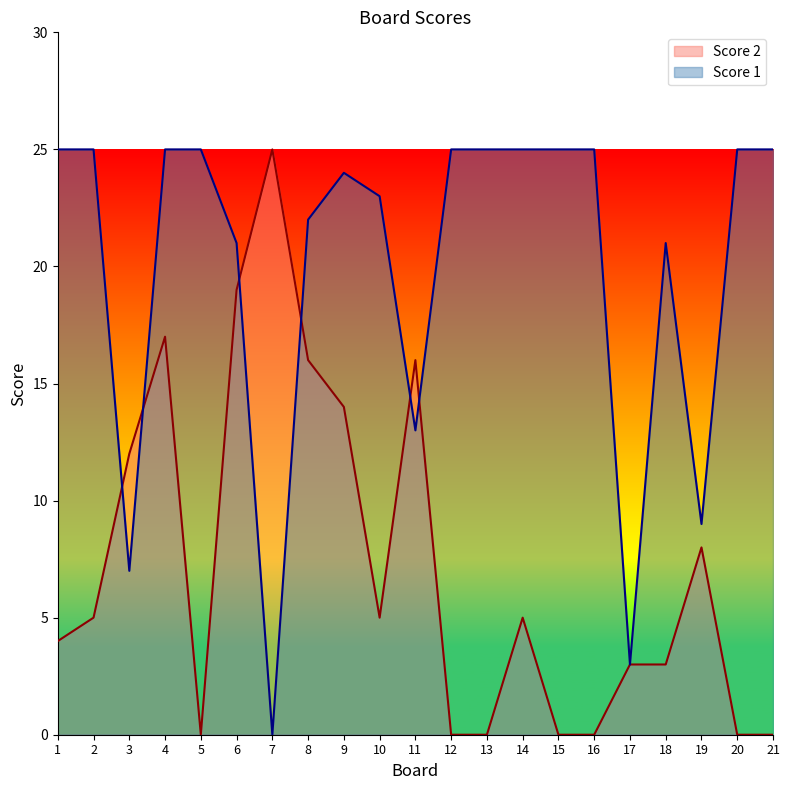

True or false: Score 2 and Score 1 cross at least once.

True